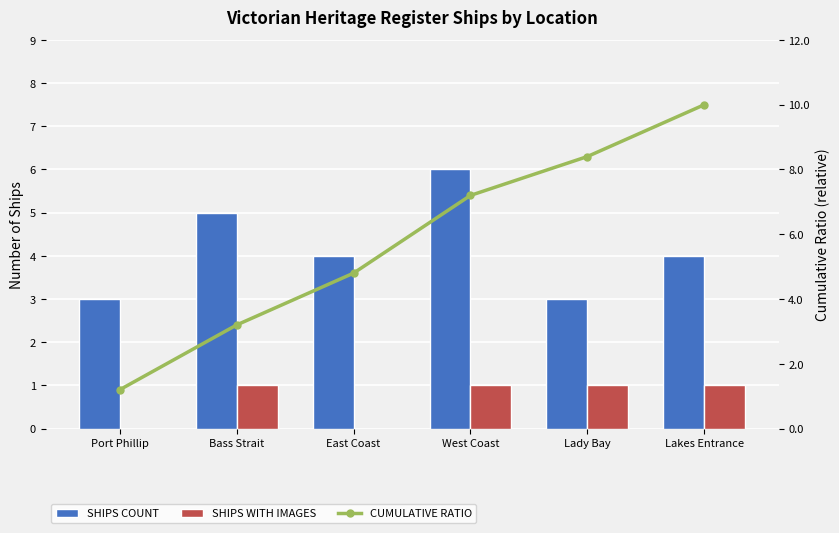

What is the greatest value displayed?

10.0